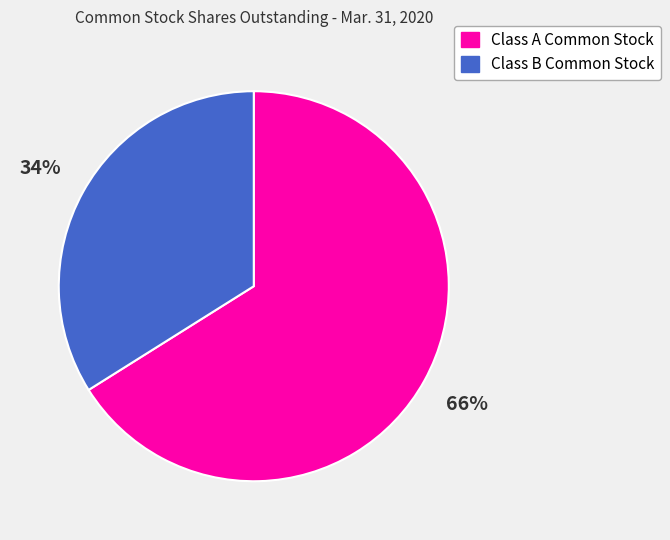

Which category accounts for the majority?

Class A Common Stock